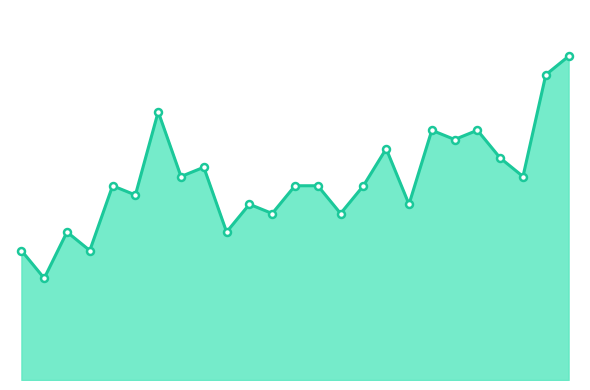

Does the chart have visible grid lines?

No